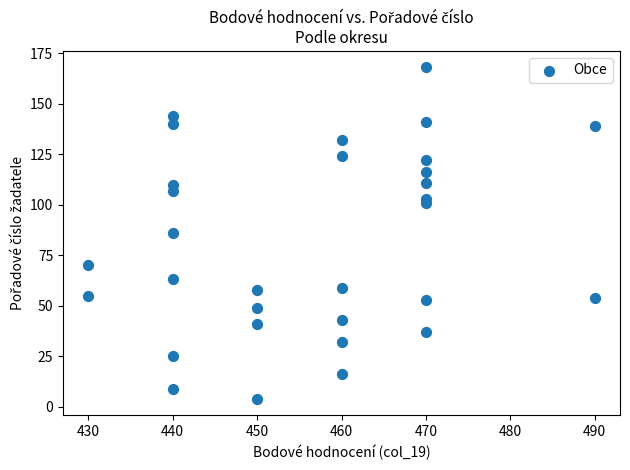

What is the range of X values (max minus min)?

60